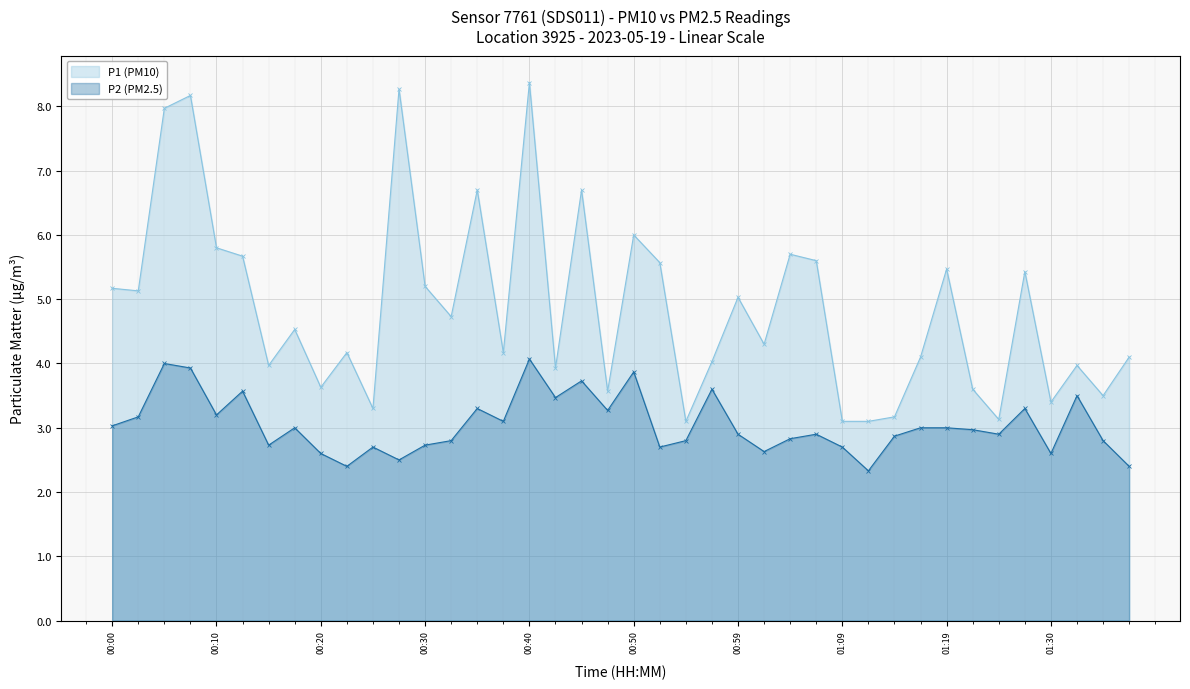

Reading right to left, transcribe all the data shown in this chart.

P1 (PM10): 4.1	3.5	4.0	3.4	5.4	3.1	3.6	5.5	4.1	3.2	3.1	3.1	5.6	5.7	4.3	5.0	4.0	3.1	5.6	6.0	3.6	6.7	3.9	8.4	4.2	6.7	4.7	5.2	8.3	3.3	4.2	3.6	4.5	4.0	5.7	5.8	8.2	8.0	5.1	5.2
P2 (PM2.5): 2.4	2.8	3.5	2.6	3.3	2.9	3.0	3.0	3.0	2.9	2.3	2.7	2.9	2.8	2.6	2.9	3.6	2.8	2.7	3.9	3.3	3.7	3.5	4.1	3.1	3.3	2.8	2.7	2.5	2.7	2.4	2.6	3.0	2.7	3.6	3.2	3.9	4.0	3.2	3.0